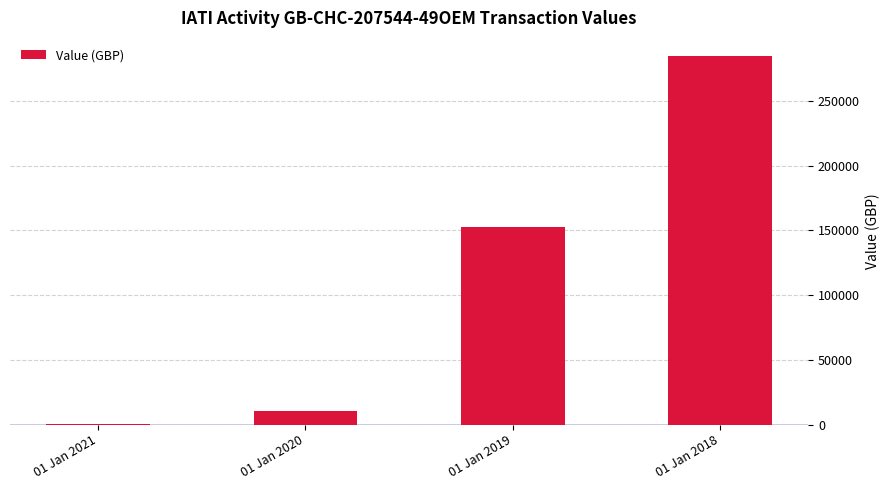

Is it true that the value at 01 Jan 2018 is 284513?

True